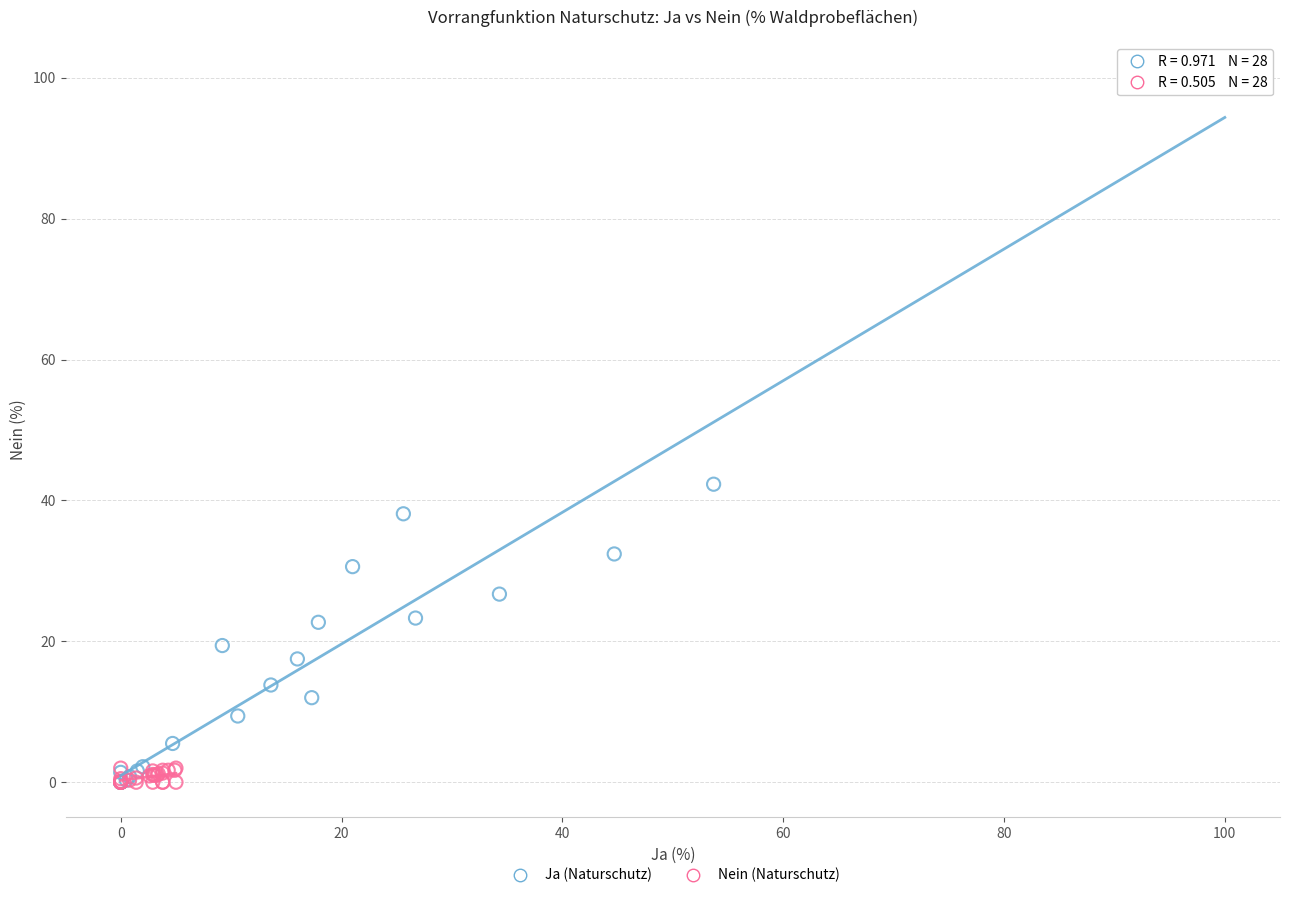

Which series reaches the maximum Y coordinate?

Ja (Naturschutz)